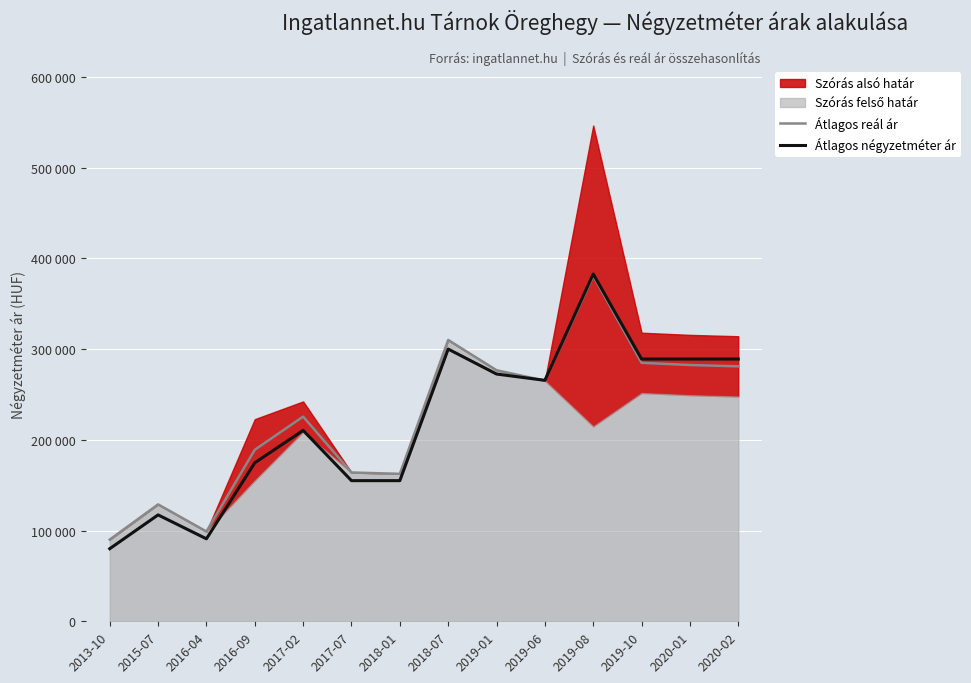

After their last crossing, which series has the higher values: Átlagos reál ár or Átlagos négyzetméter ár?

Átlagos négyzetméter ár